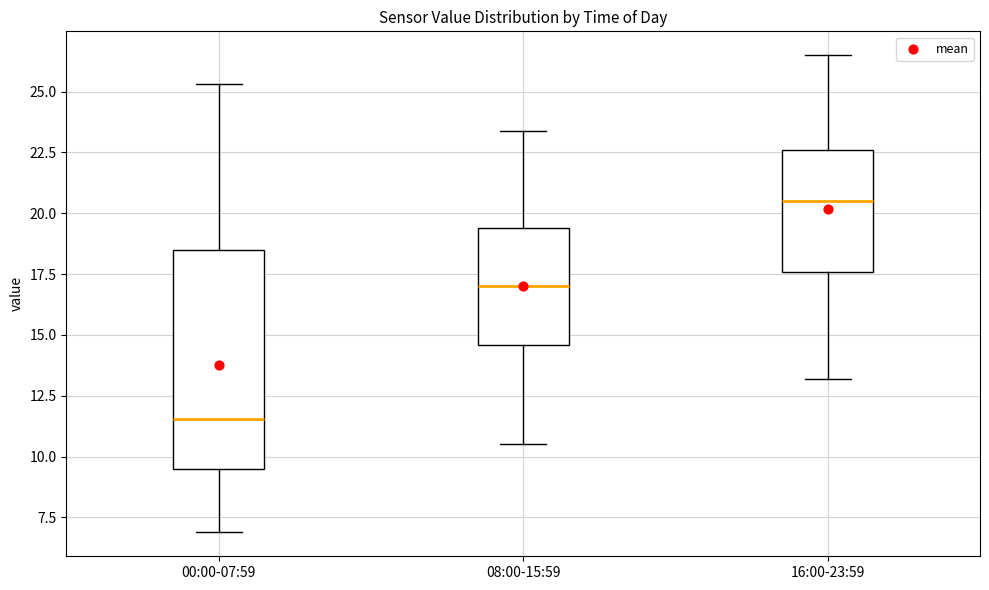

Which box has the lowest median line?

00:00-07:59